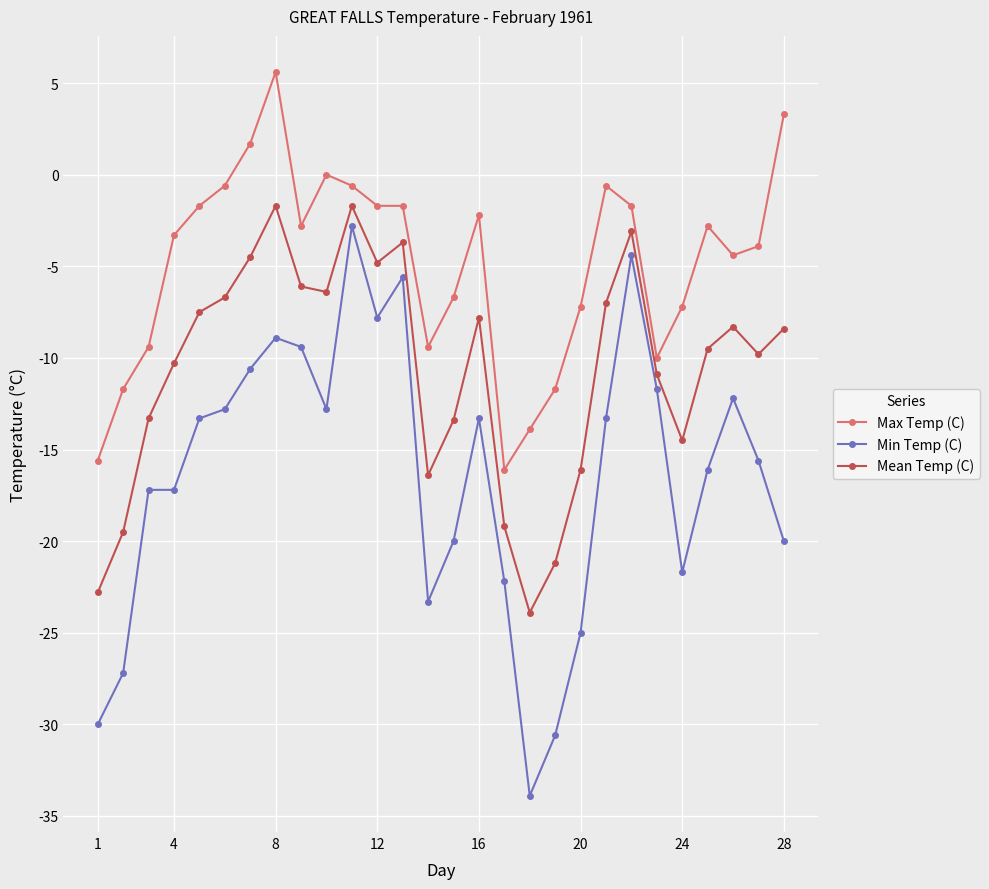

Rank the series by their average value, from highest to lowest.

Max Temp (C), Mean Temp (C), Min Temp (C)